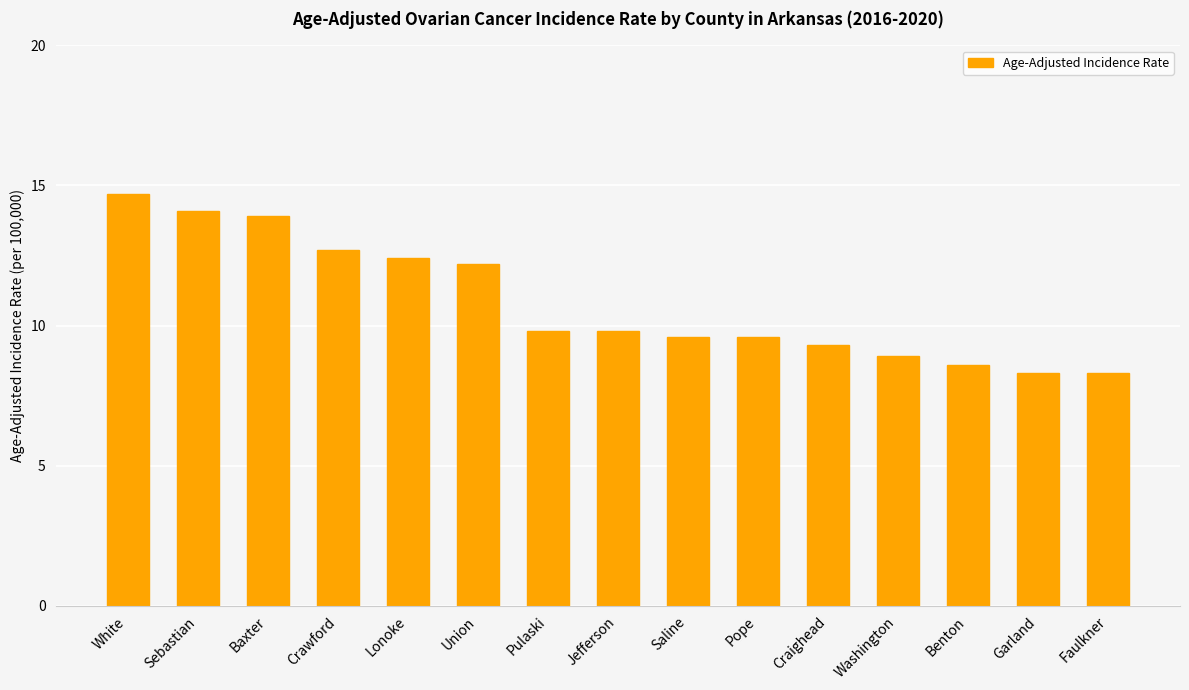

What is the greatest value displayed?

14.7